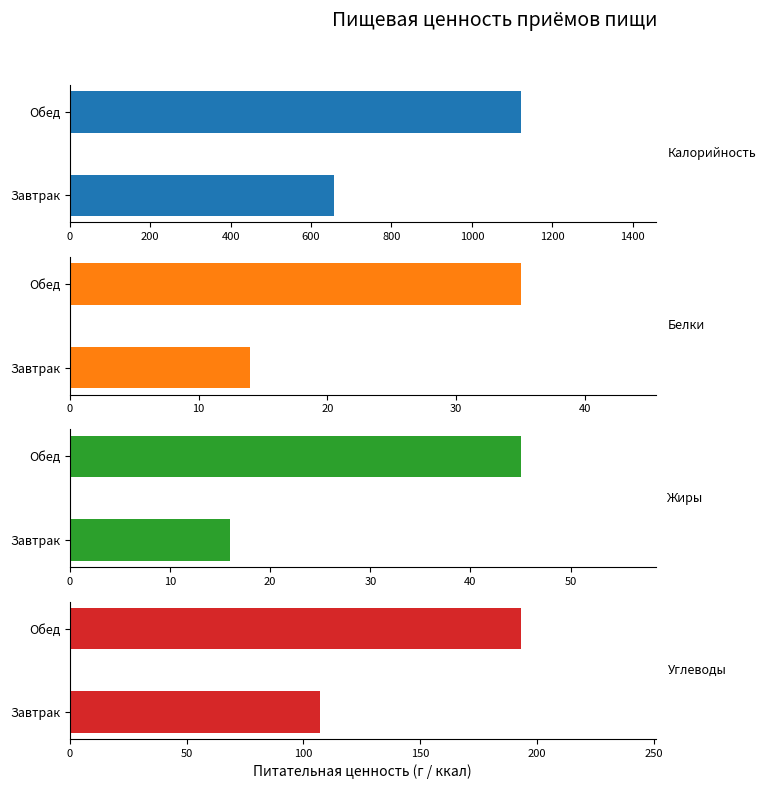

Which series has the largest total across all categories?

Калорийность